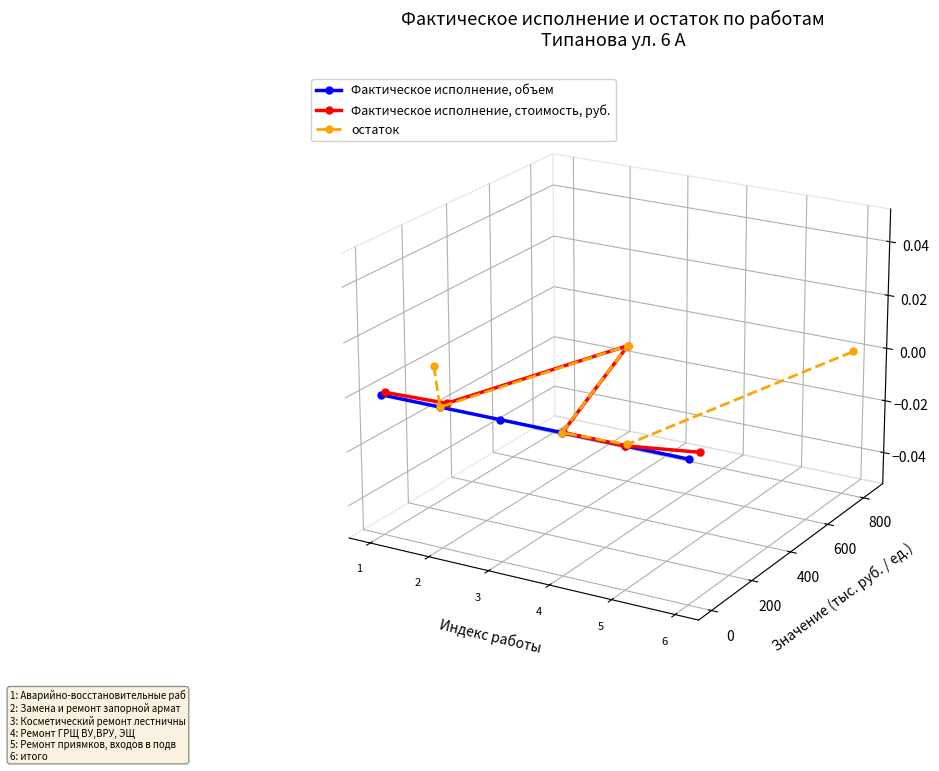

At how many categories does at least one series exceed 0?

3